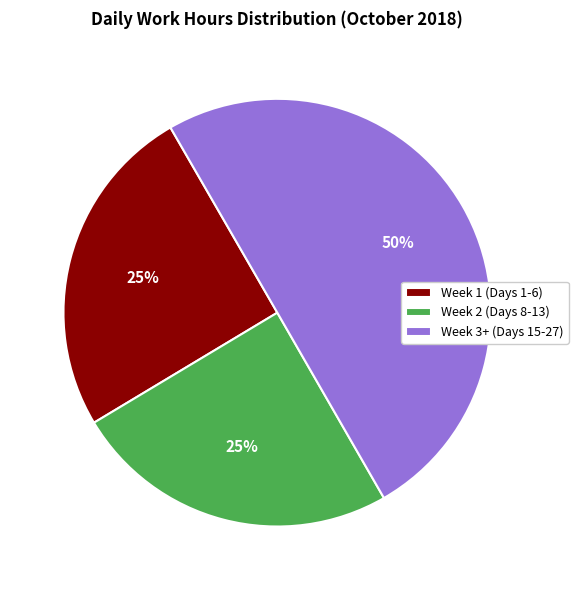

Is the sum of Week 3+ (Days 15-27) and Week 2 (Days 8-13) greater than half?

Yes